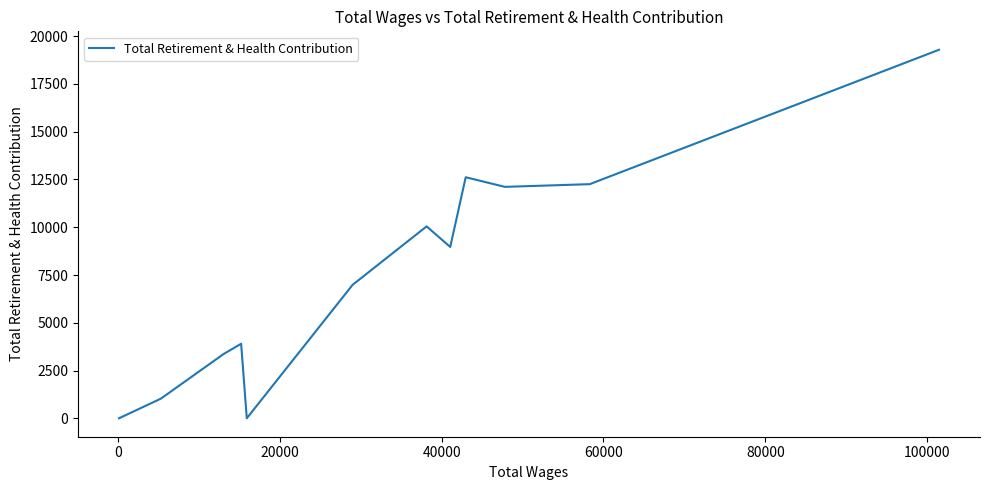

What is the maximum value shown in the chart?

19289.6